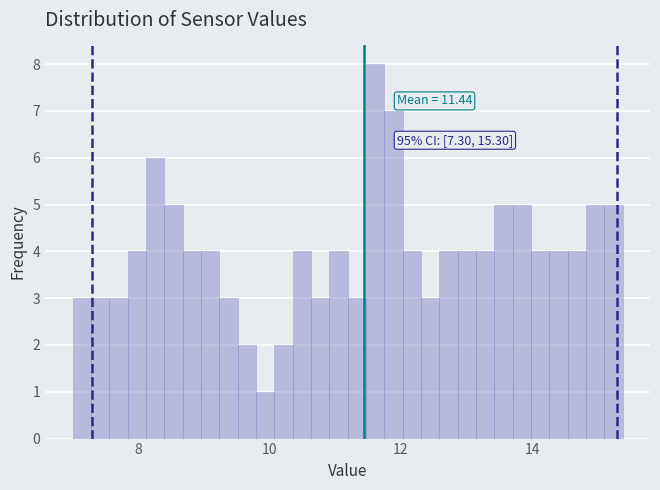

Around what value on the x-axis is the tallest bar? Give the approximate position of its centre, as read against the axis.

11.6